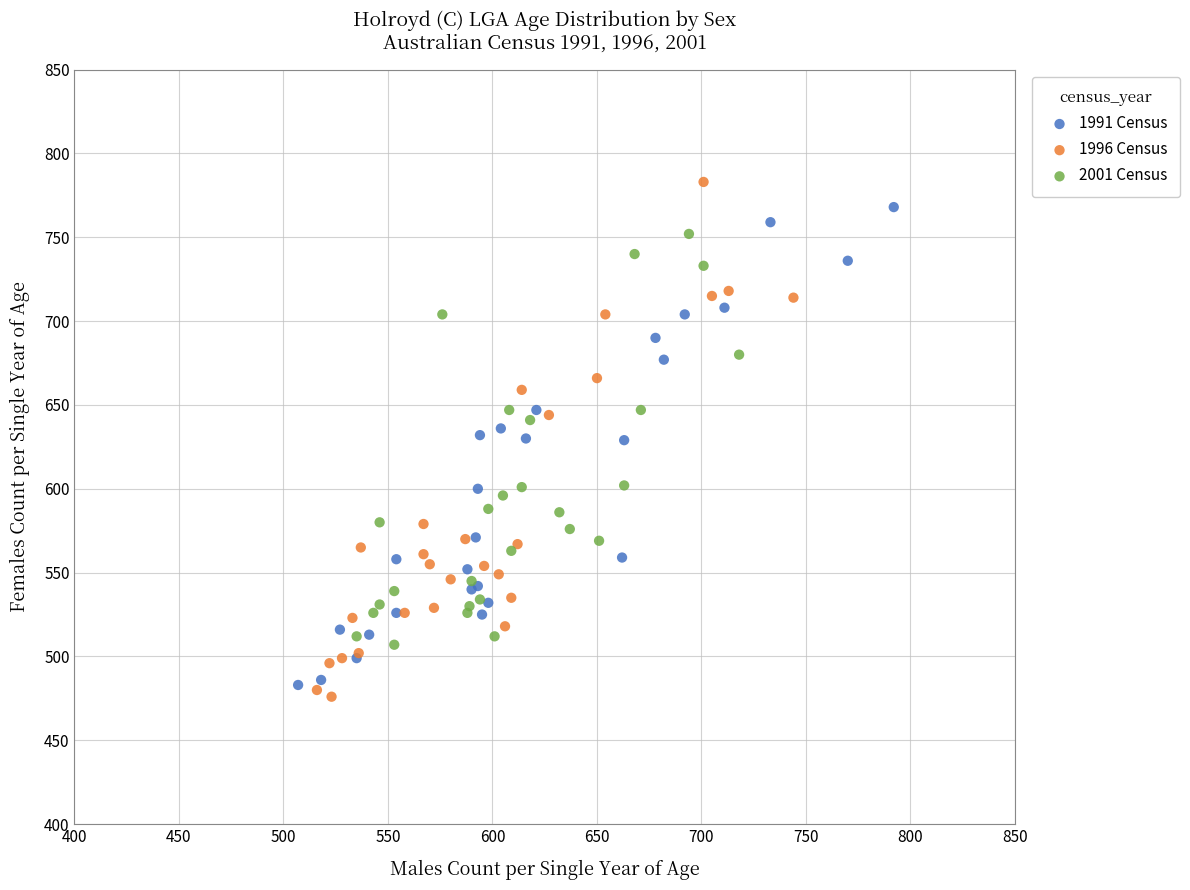

Which series has the widest spread of Y values?

1996 Census